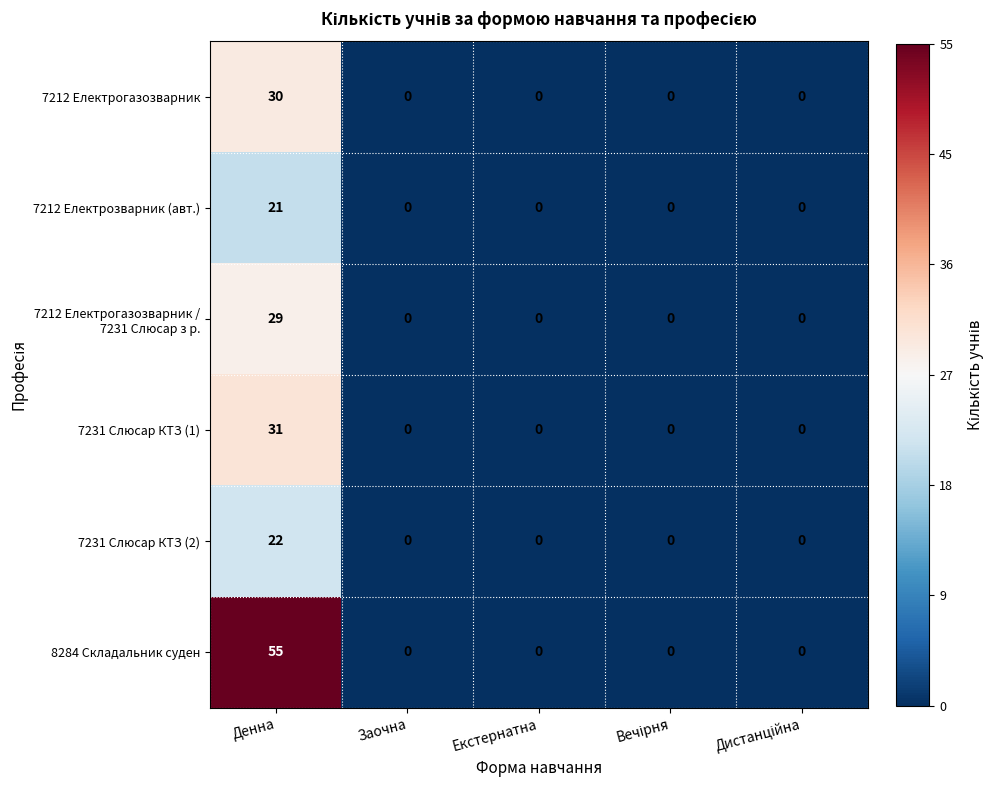

What is the maximum value for 7231 Слюсар КТЗ (1)?

31